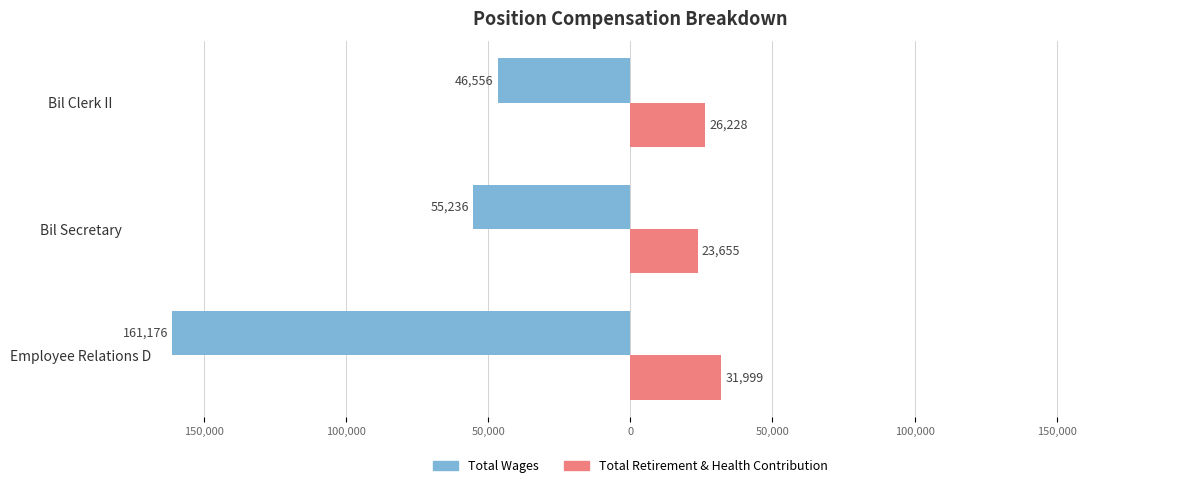

What are all the series names shown in the legend?

Total Wages, Total Retirement & Health Contribution